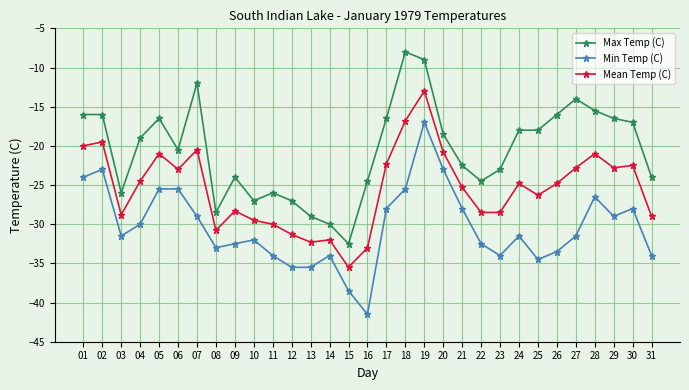

Reading left to right, transcribe all the data shown in this chart.

Max Temp (C): -16.0	-16.0	-26.0	-19.0	-16.5	-20.5	-12.0	-28.5	-24.0	-27.0	-26.0	-27.0	-29.0	-30.0	-32.5	-24.5	-16.5	-8.0	-9.0	-18.5	-22.5	-24.5	-23.0	-18.0	-18.0	-16.0	-14.0	-15.5	-16.5	-17.0	-24.0
Min Temp (C): -24.0	-23.0	-31.5	-30.0	-25.5	-25.5	-29.0	-33.0	-32.5	-32.0	-34.0	-35.5	-35.5	-34.0	-38.5	-41.5	-28.0	-25.5	-17.0	-23.0	-28.0	-32.5	-34.0	-31.5	-34.5	-33.5	-31.5	-26.5	-29.0	-28.0	-34.0
Mean Temp (C): -20.0	-19.5	-28.8	-24.5	-21.0	-23.0	-20.5	-30.8	-28.3	-29.5	-30.0	-31.3	-32.3	-32.0	-35.5	-33.0	-22.3	-16.8	-13.0	-20.8	-25.3	-28.5	-28.5	-24.8	-26.3	-24.8	-22.8	-21.0	-22.8	-22.5	-29.0